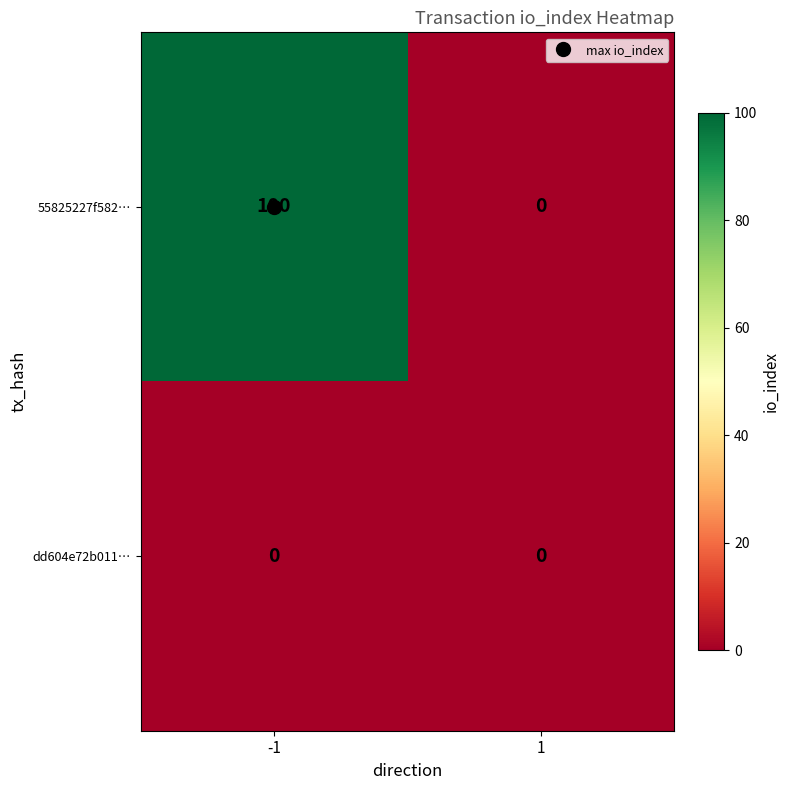

What is the difference between the highest and lowest values at -1?

100